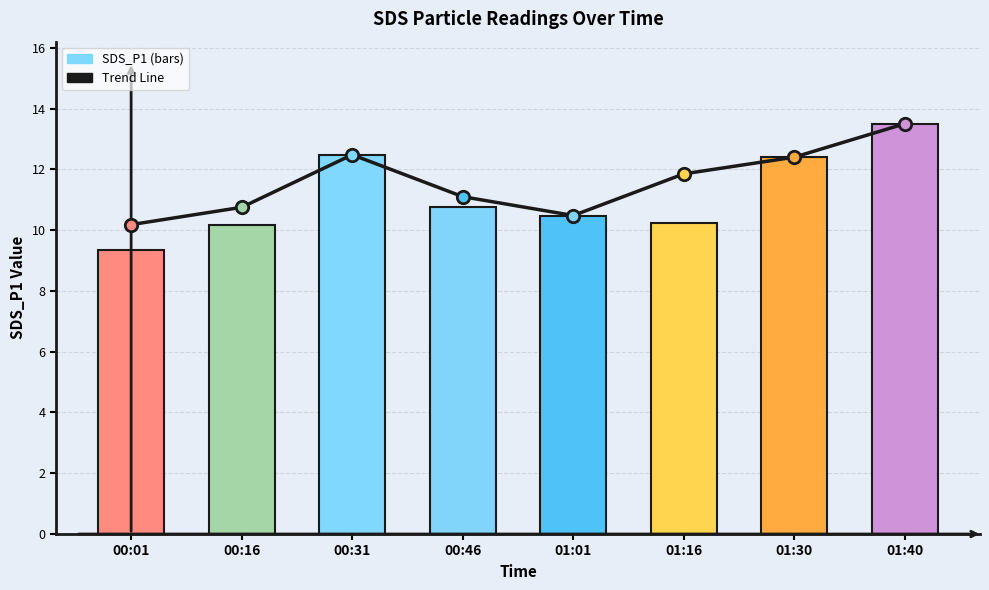

Between 01:30 and 00:46, which is larger?

01:30